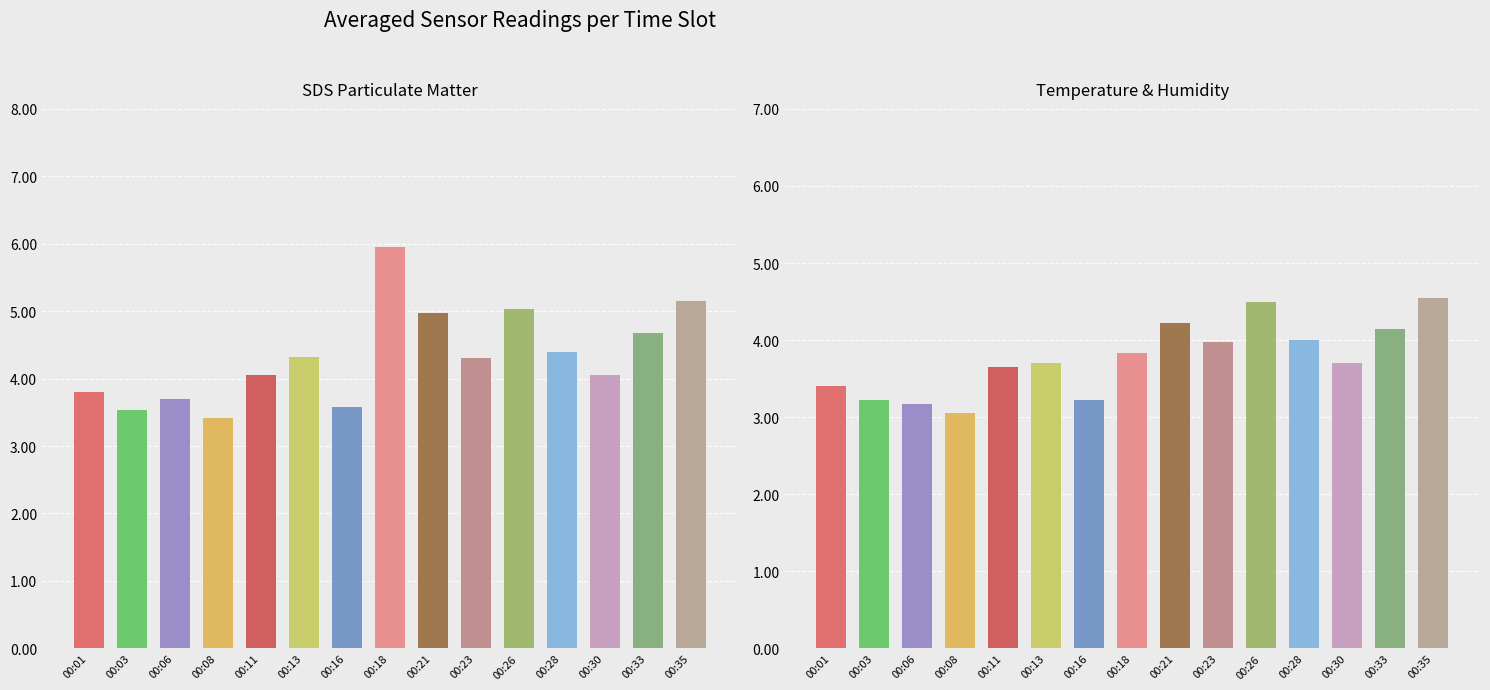

What is the sum of all SDS_P1 values?

64.9